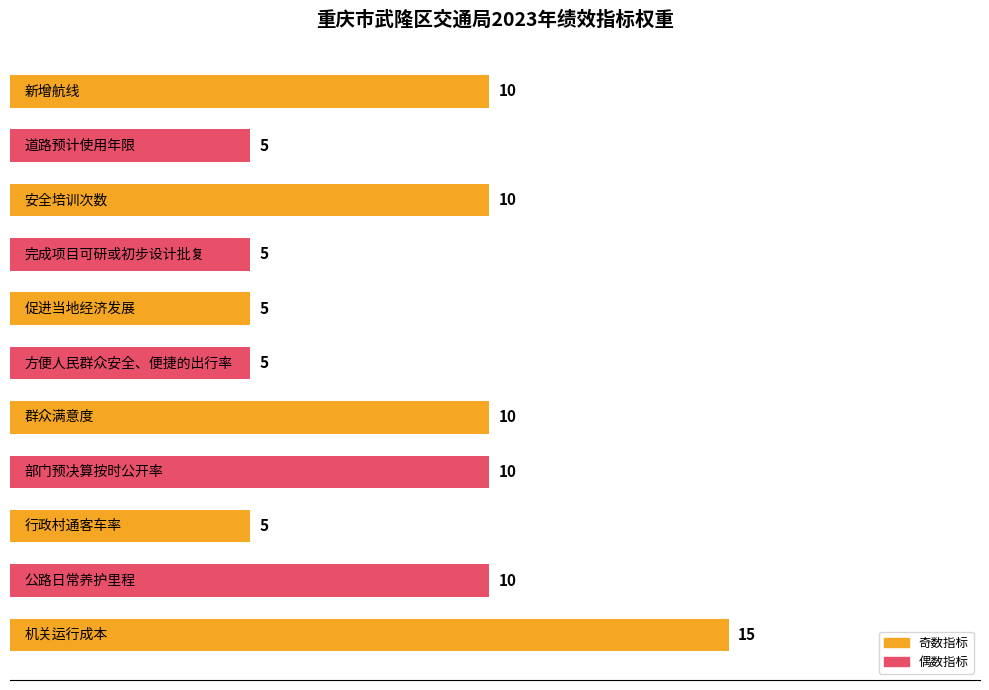

Count the values in the range 5 to 10.

10